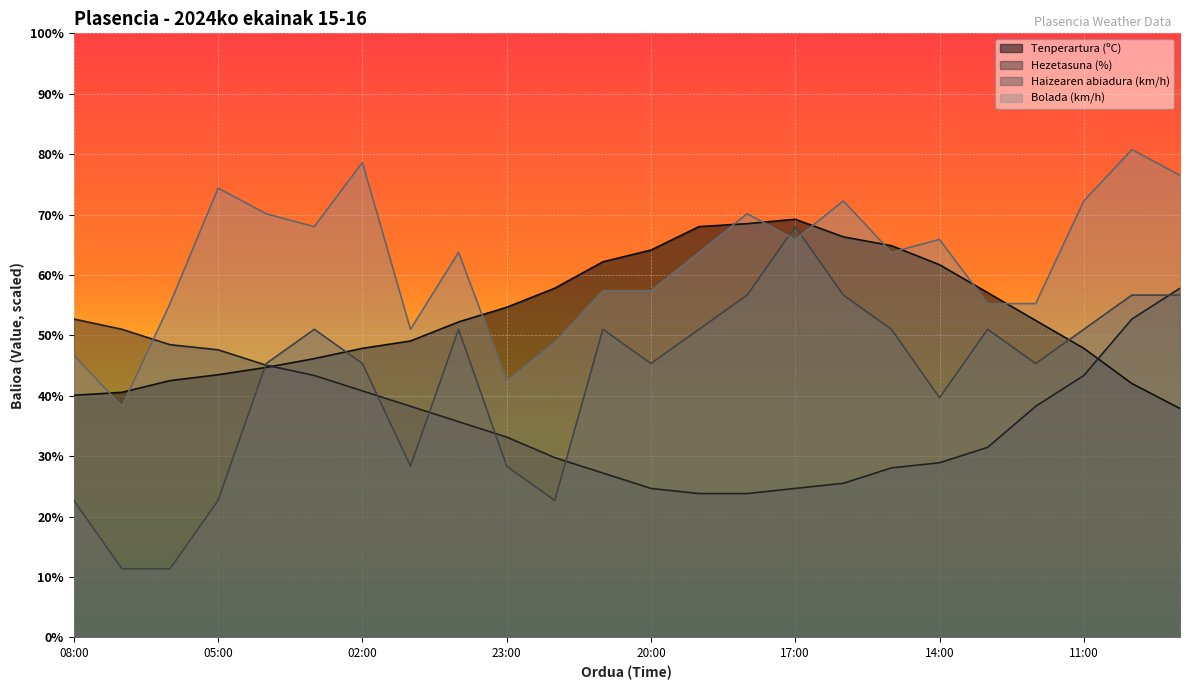

Reading left to right, transcribe all the data shown in this chart.

Tenperartura (ºC): 40.1	40.6	42.5	43.5	44.7	46.1	47.8	49.1	52.2	54.6	57.8	62.2	64.1	68.0	68.5	69.2	66.3	64.8	61.7	57.1	52.5	47.8	42.0	37.9
Hezetasuna (%): 52.7	51.0	48.4	47.6	45.1	43.4	40.8	38.2	35.7	33.1	29.7	27.2	24.6	23.8	23.8	24.6	25.5	28.1	28.9	31.4	38.2	43.4	52.7	57.8
Haizearen abiadura (km/h): 22.7	11.3	11.3	22.7	45.3	51.0	45.3	28.3	51.0	28.3	22.7	51.0	45.3	51.0	56.7	68.0	56.7	51.0	39.7	51.0	45.3	51.0	56.7	56.7
Bolada (km/h): 46.8	38.2	55.2	74.4	70.1	68.0	78.6	51.0	63.8	42.5	48.9	57.4	57.4	63.8	70.1	65.9	72.2	63.8	65.9	55.2	55.2	72.2	80.8	76.5